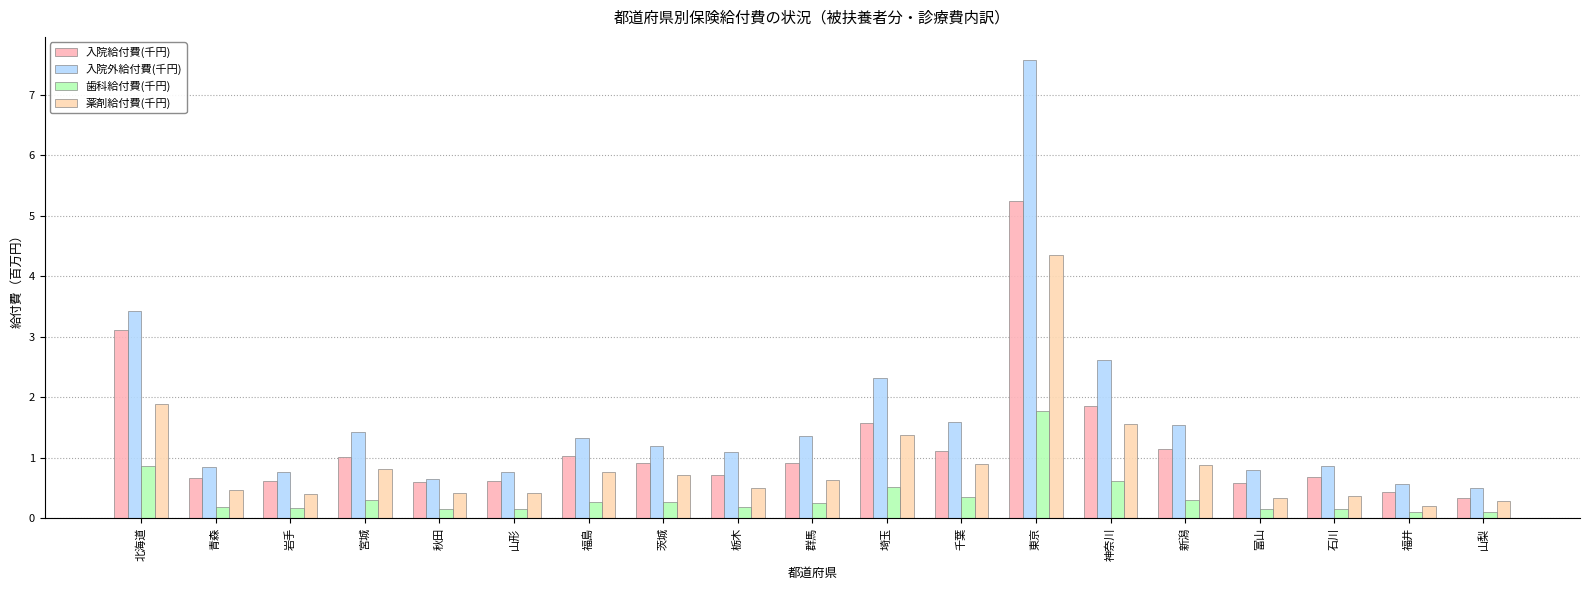

What is the minimum value for 入院外給付費(千円)?

0.5